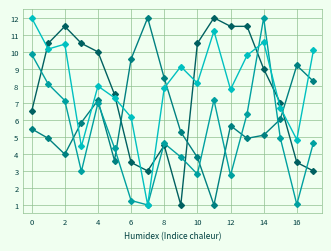

What is the maximum value shown in the chart?

12.0